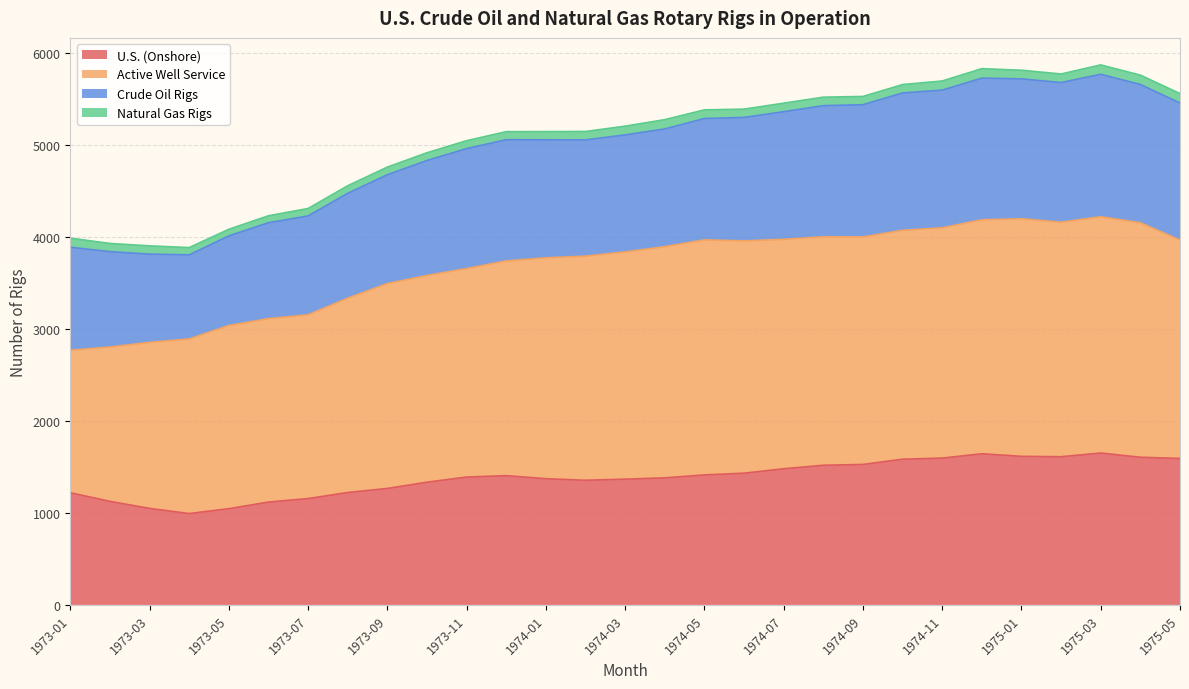

Does the chart display data point markers on the line(s)?

No